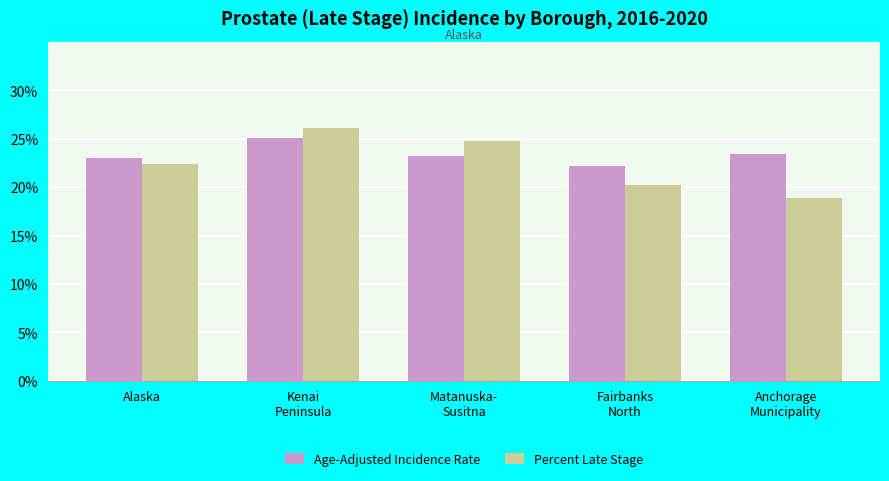

True or false: Age-Adjusted Incidence Rate has a value of 23.0 at Alaska.

True